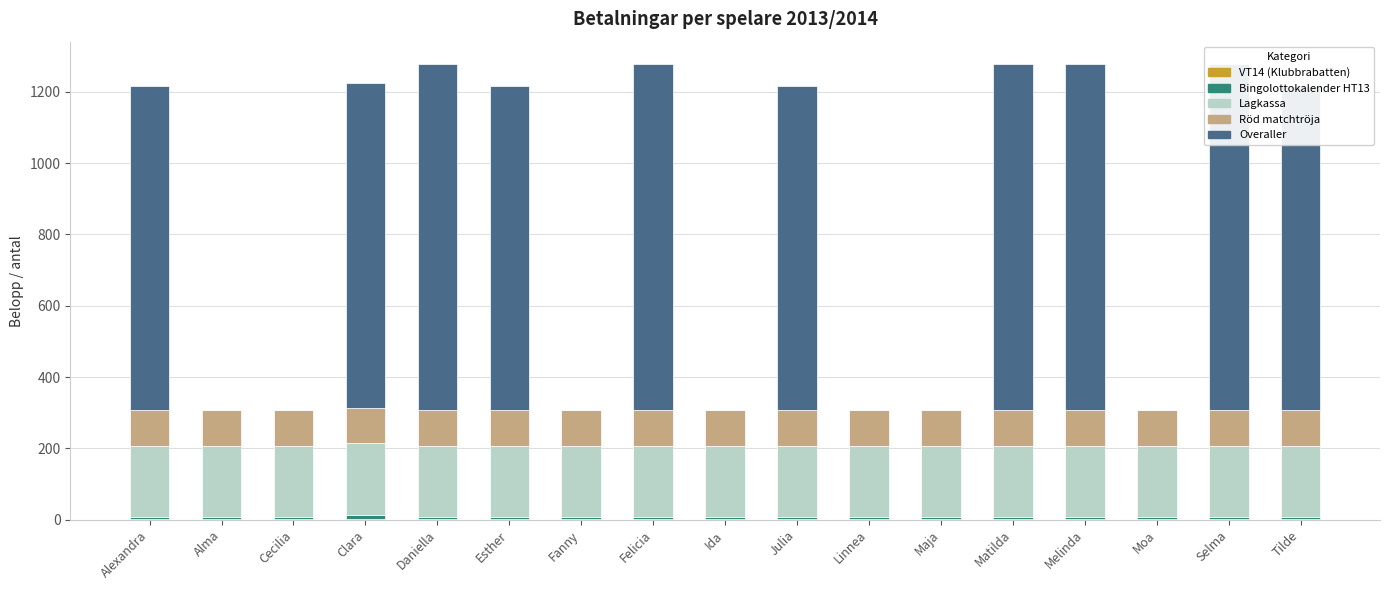

Which has a higher value, Clara or Daniella?

Clara